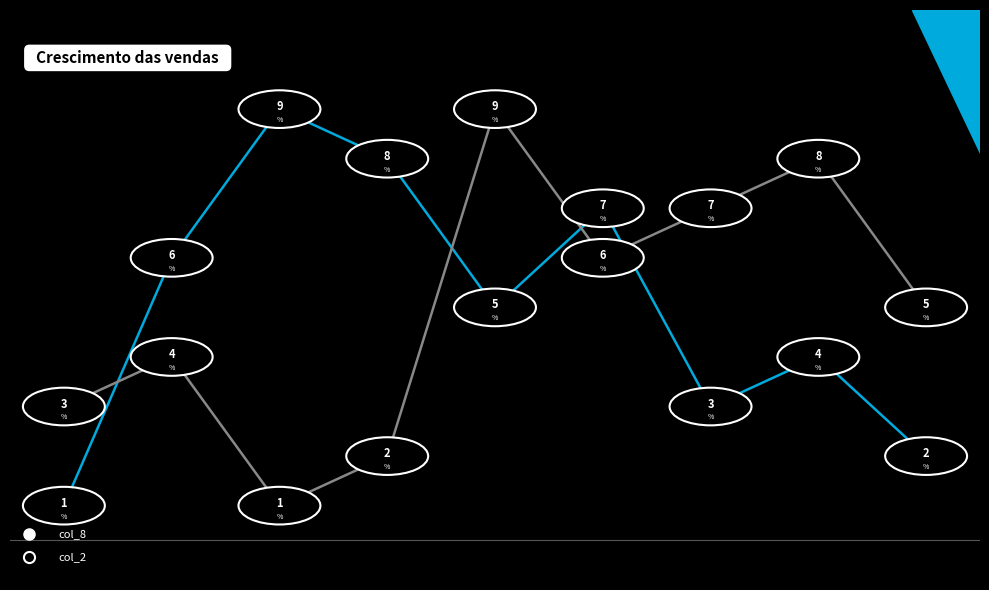

What is the greatest value displayed?

9